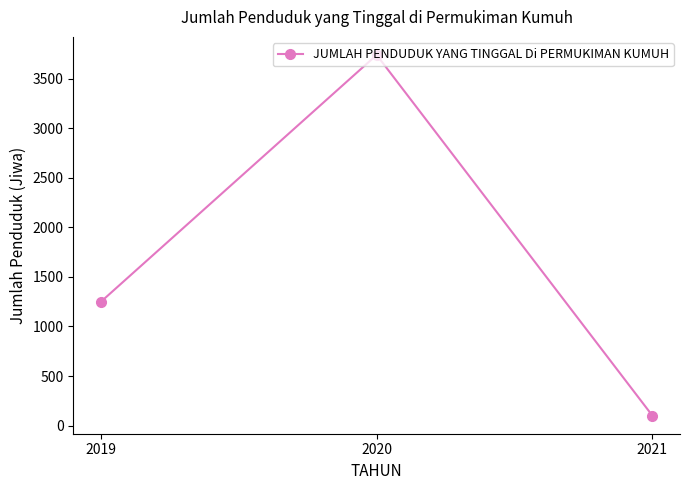

How many data points does each series have?

3